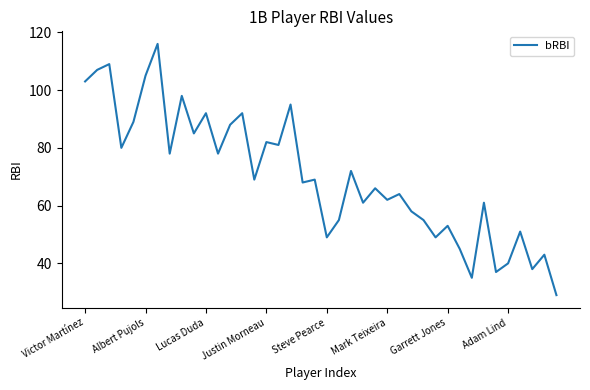

What is the greatest value displayed?

116